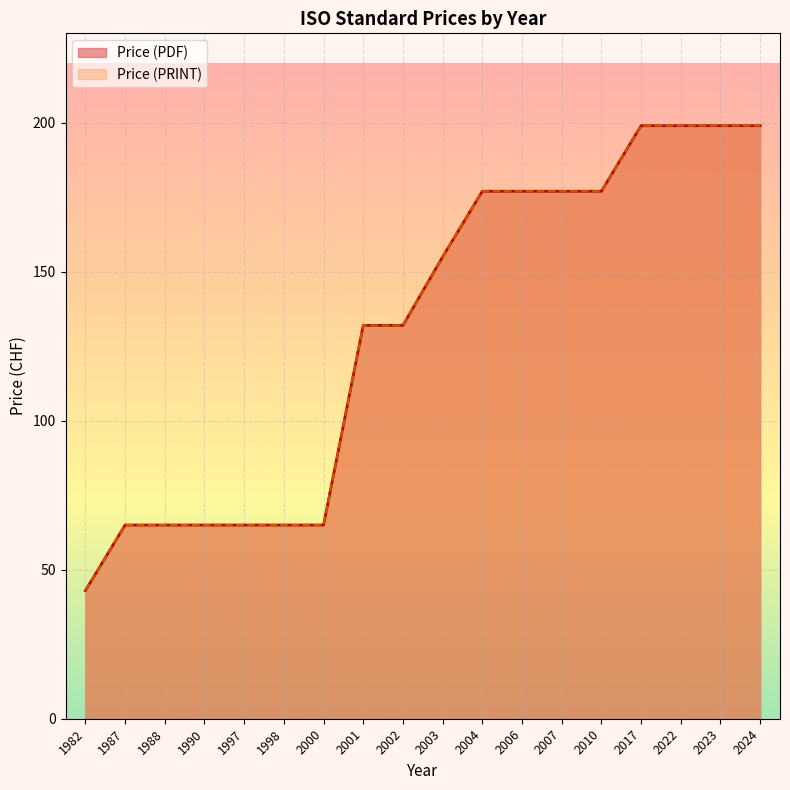

Where is Price (PRINT) nearest to the value 121?

2001